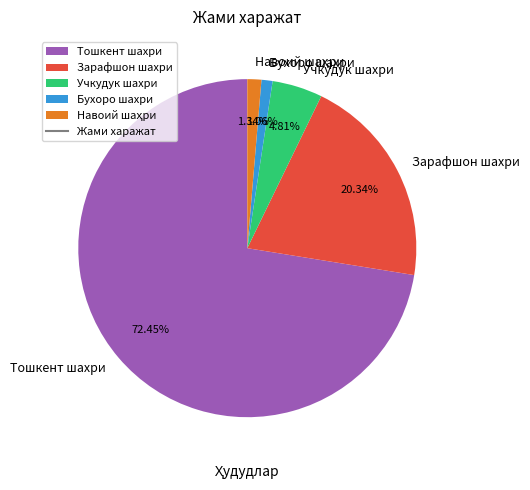

Is there any slice that represents more than half of the pie?

Yes